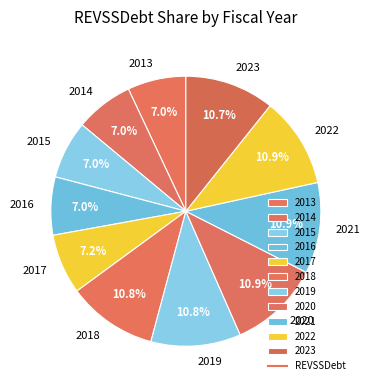

Do 2014 and 2020 together represent more than half of the pie?

No